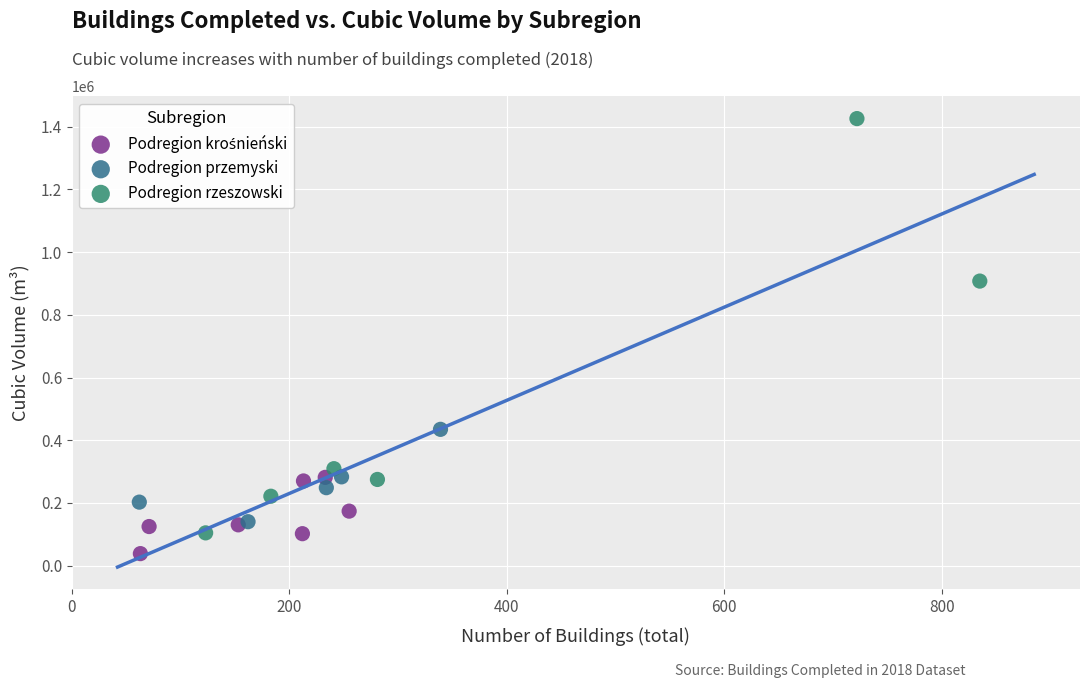

Which series has the largest Y range (max minus min)?

Podregion rzeszowski